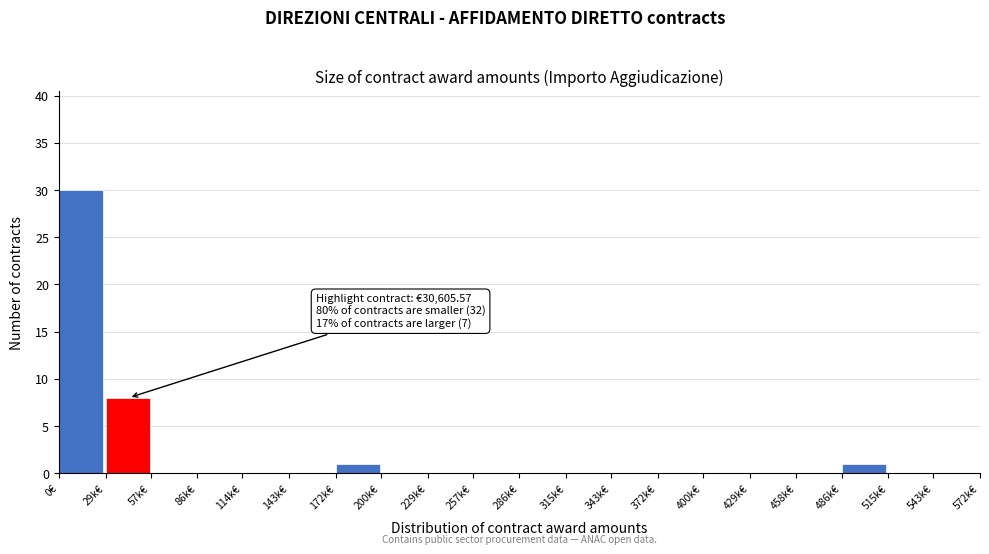

Reading left to right, transcribe all the data shown in this chart.

0€=30	29k€=8	57k€=0	86k€=0	114k€=0	143k€=0	172k€=1	200k€=0	229k€=0	257k€=0	286k€=0	315k€=0	343k€=0	372k€=0	400k€=0	429k€=0	458k€=0	486k€=1	515k€=0	543k€=0